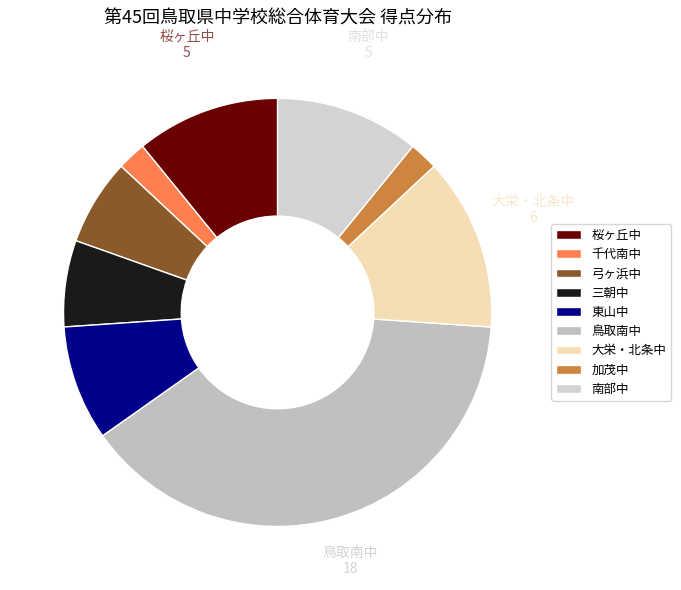

How many segments does this pie chart have?

9